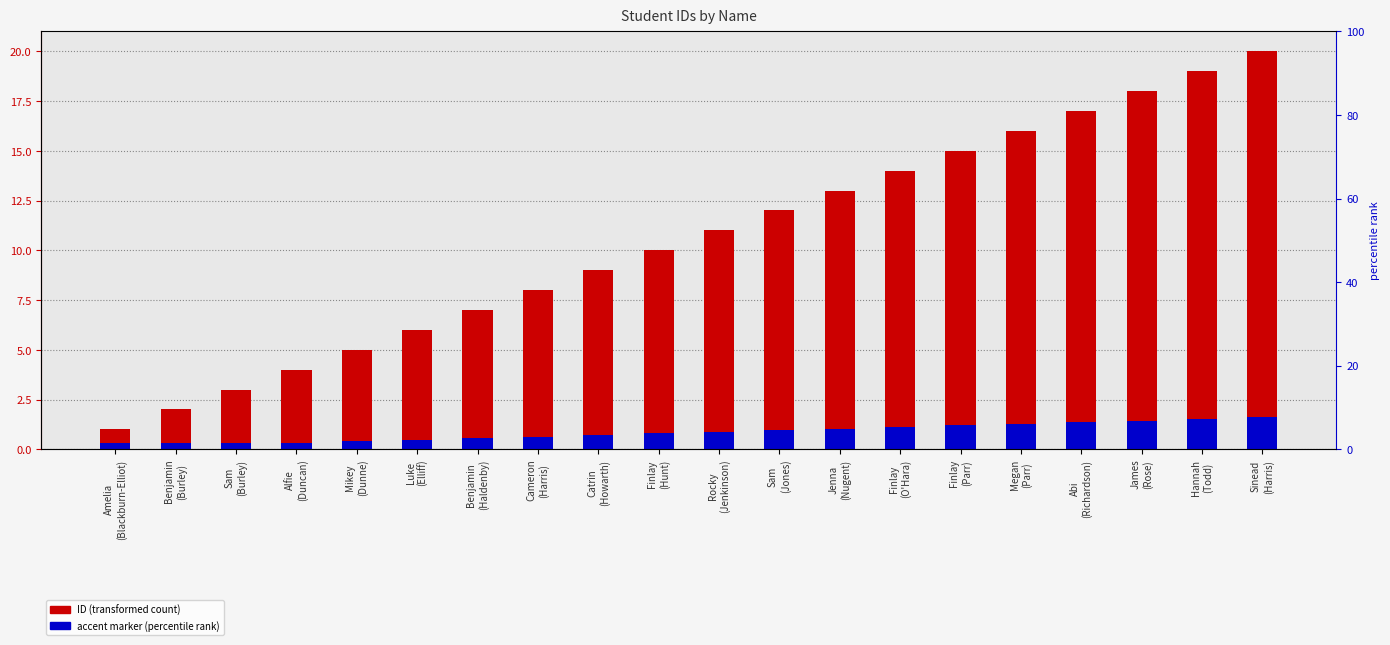

How many bars are there in each group?

2